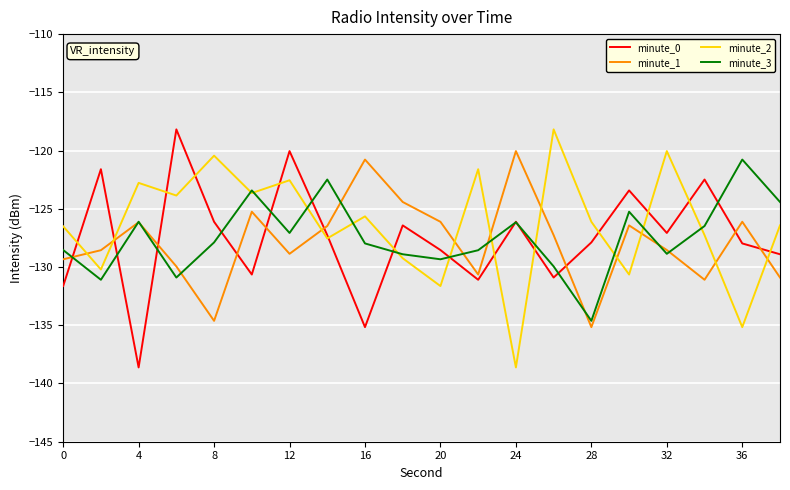

What is the smallest value displayed?

-138.6